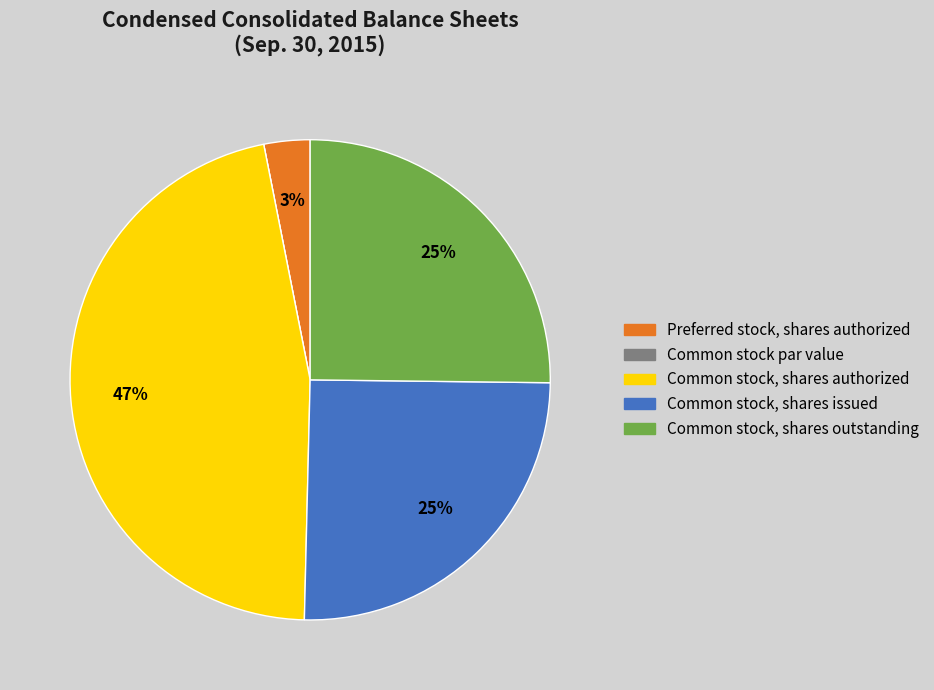

Which slice is the largest?

Common stock, shares authorized